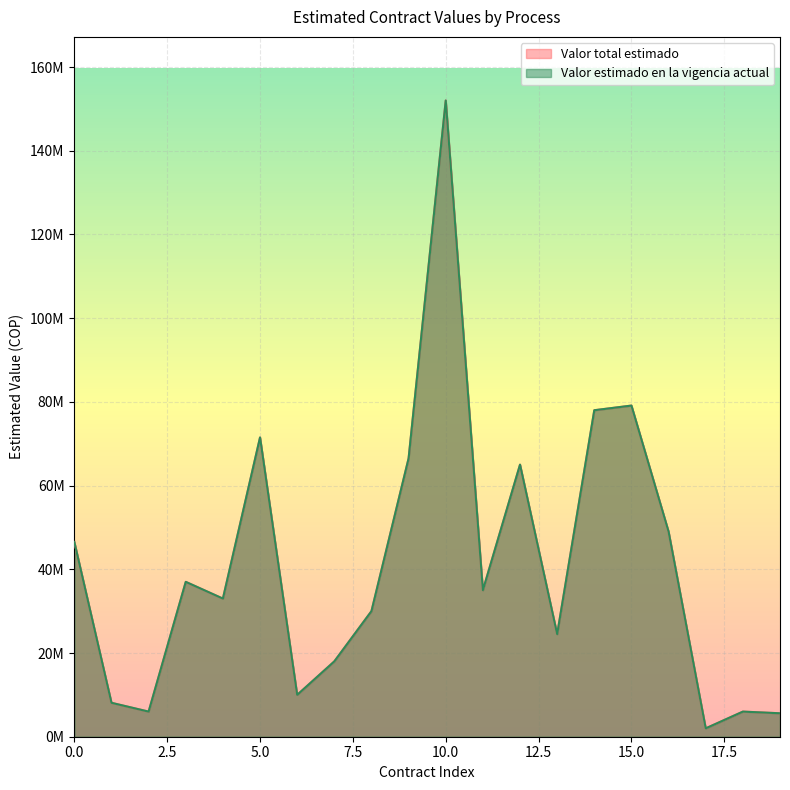

How many data points in Valor total estimado are less than 35000000?

10